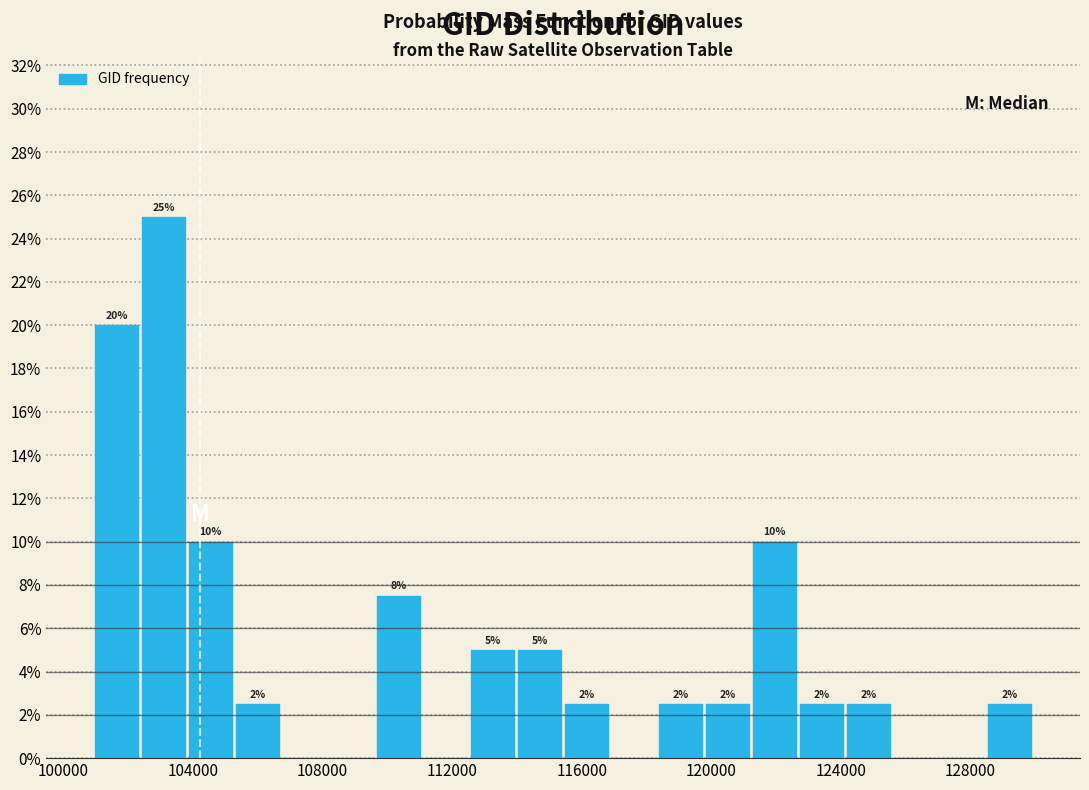

Around what value on the x-axis is the tallest bar? Give the approximate position of its centre, as read against the axis.

103000